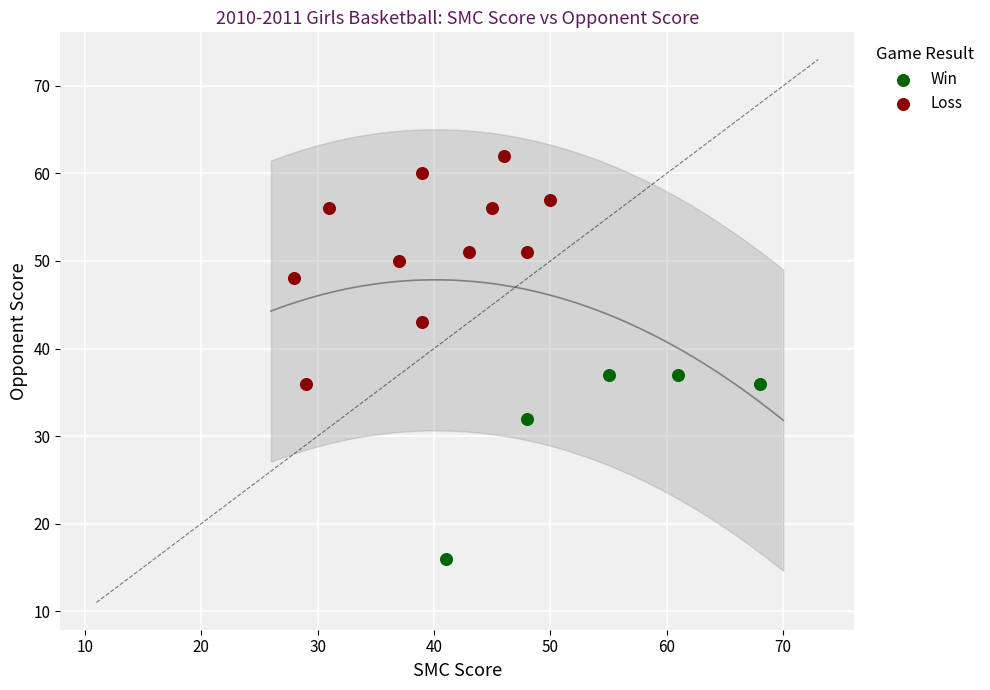

Which series reaches the maximum Y coordinate?

Loss